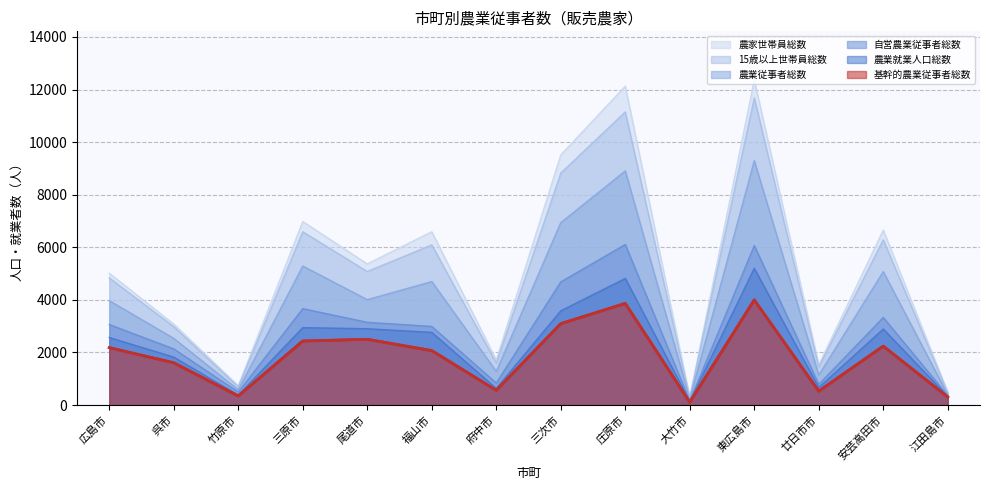

True or false: 基幹的農業従事者総数 and 農業従事者総数 intersect in this chart.

False